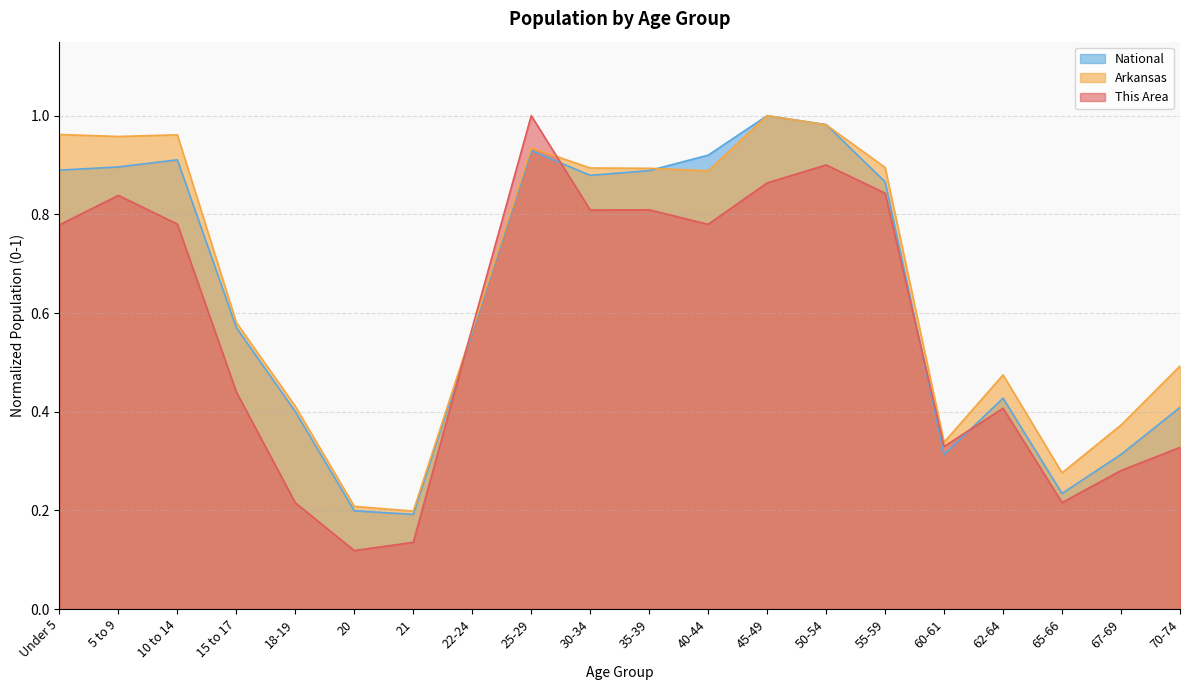

Count the number of categories in the chart.

20